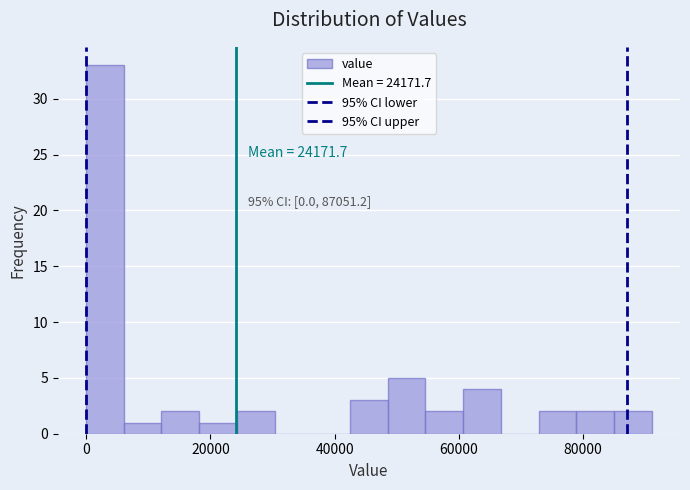

Read against the x-axis, roughly where is the centre of the tallest bar?

4000